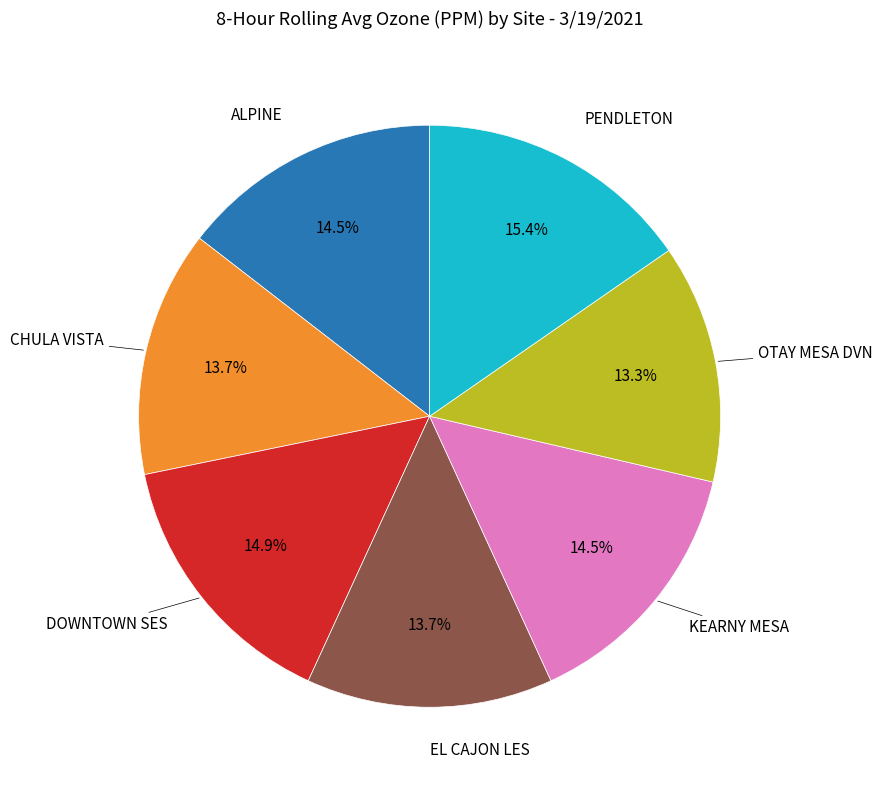

Is there a majority slice in this chart?

No